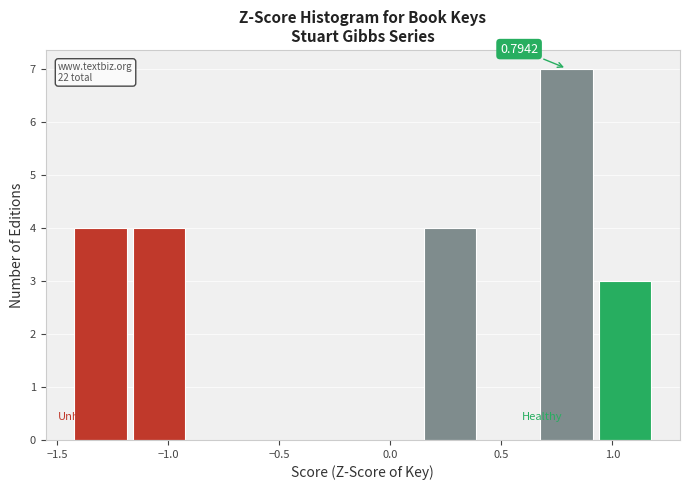

Over which range of the x-axis is the bar tallest?

0.65 to 0.95